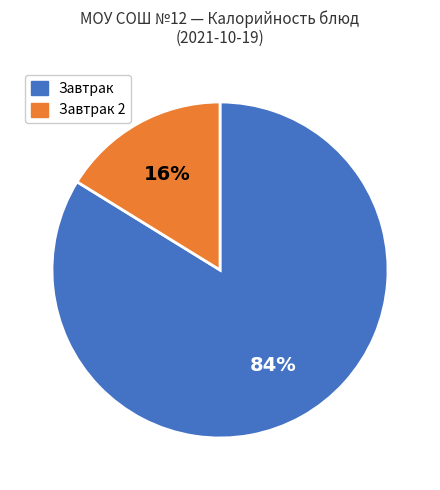

Which category has the biggest portion of the pie?

Завтрак